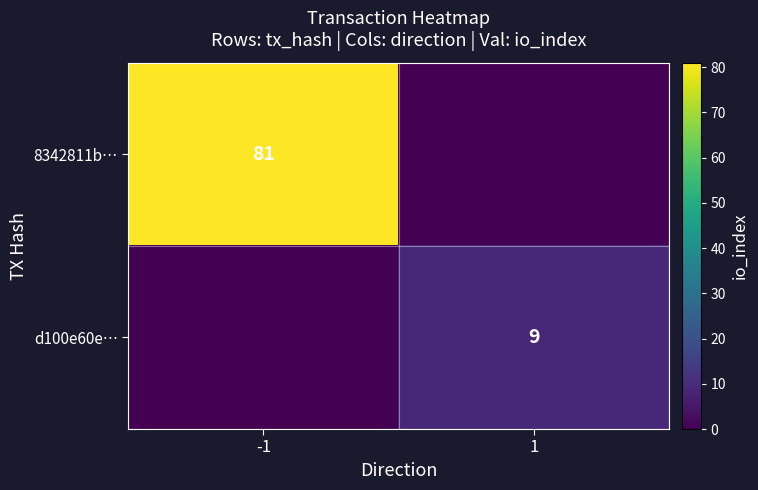

The d100e60e… series shows 9 at 1. True or false?

True